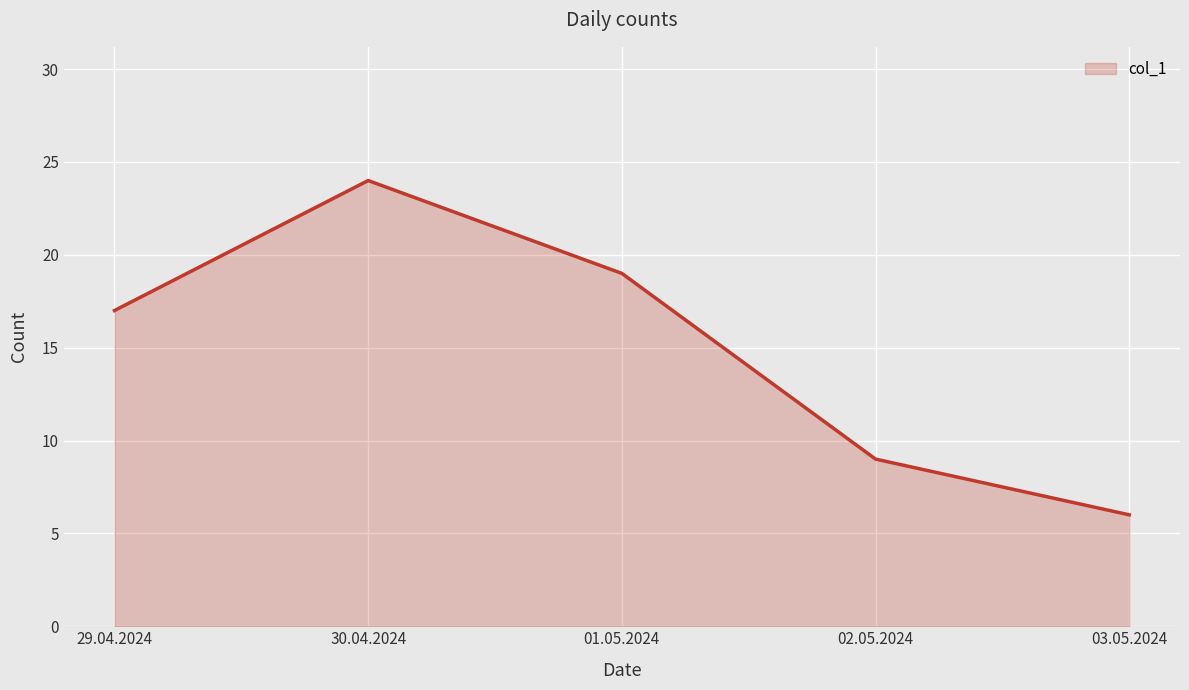

What is the difference between the maximum and second lowest values?

15